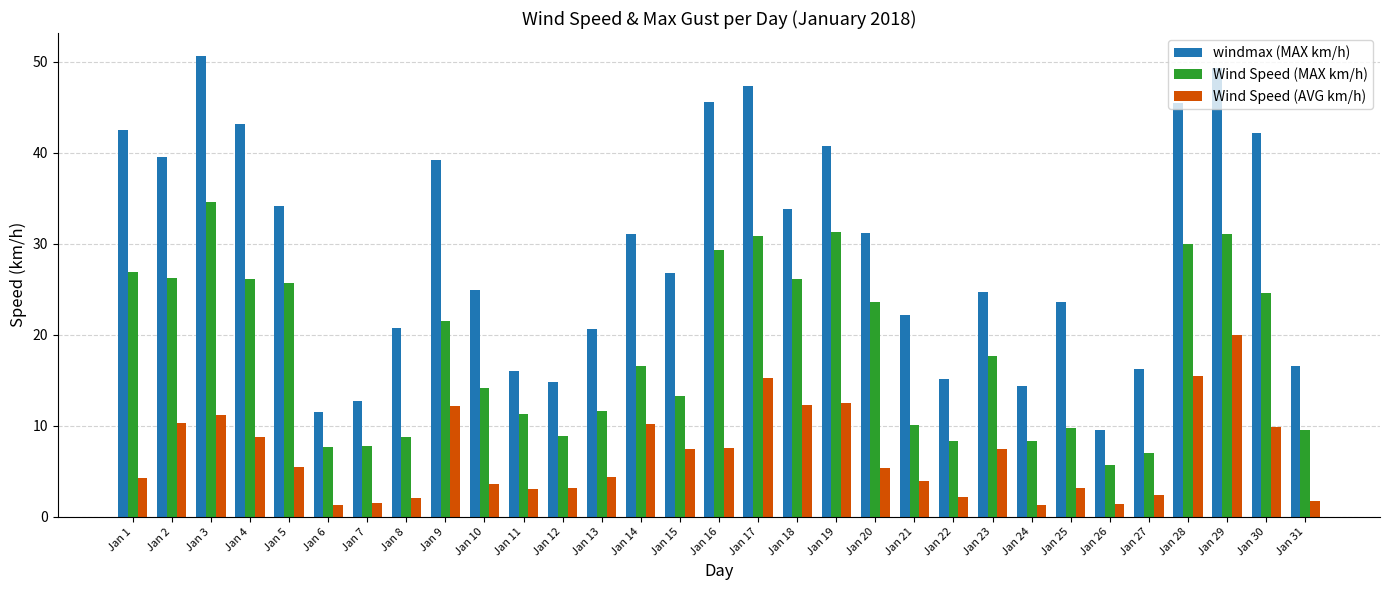

How many bars are there in total?

93